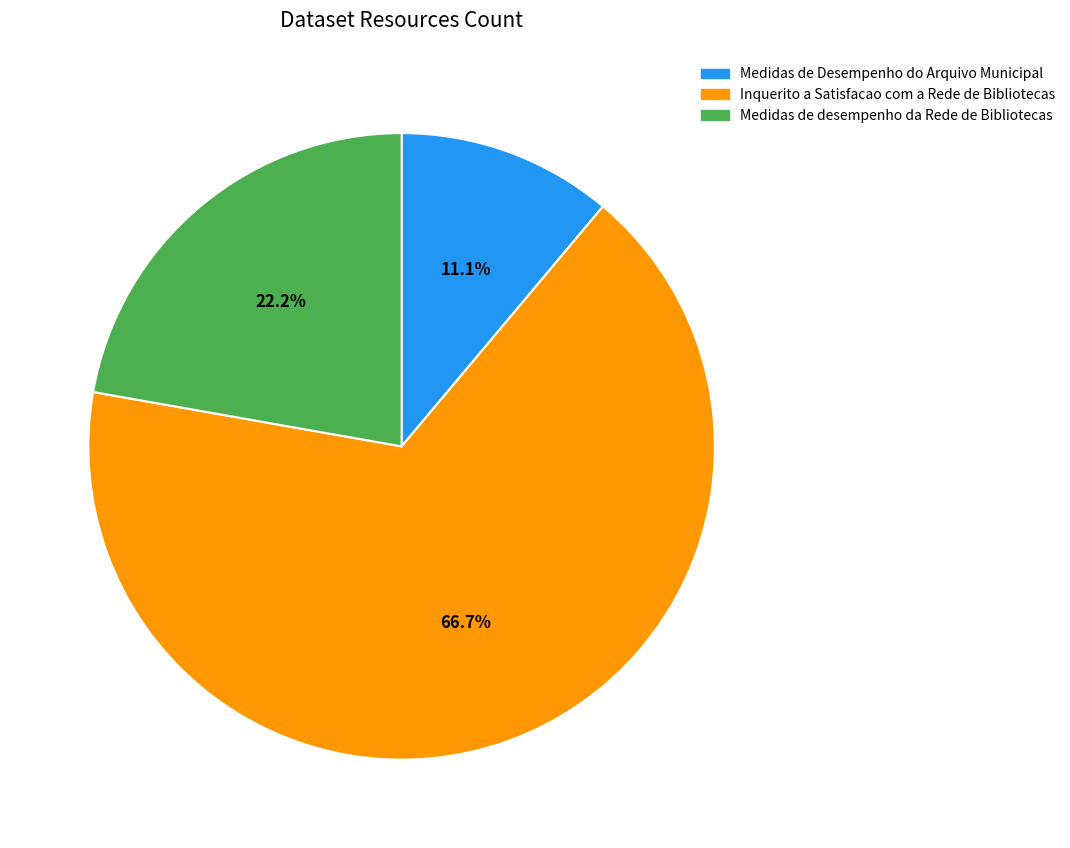

Does Inquerito a Satisfacao com a Rede de Bibliotecas account for over 50% of the chart?

Yes